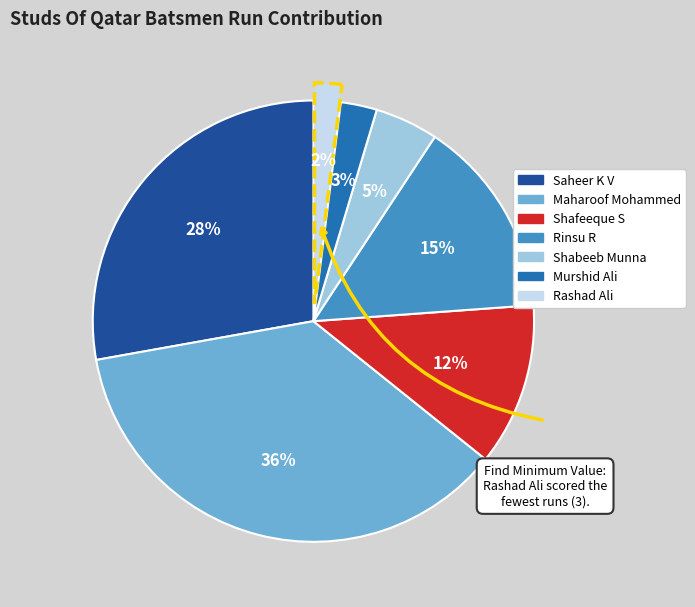

To the nearest percent, what is the combined percentage of Shafeeque S and Saheer K V?

40%